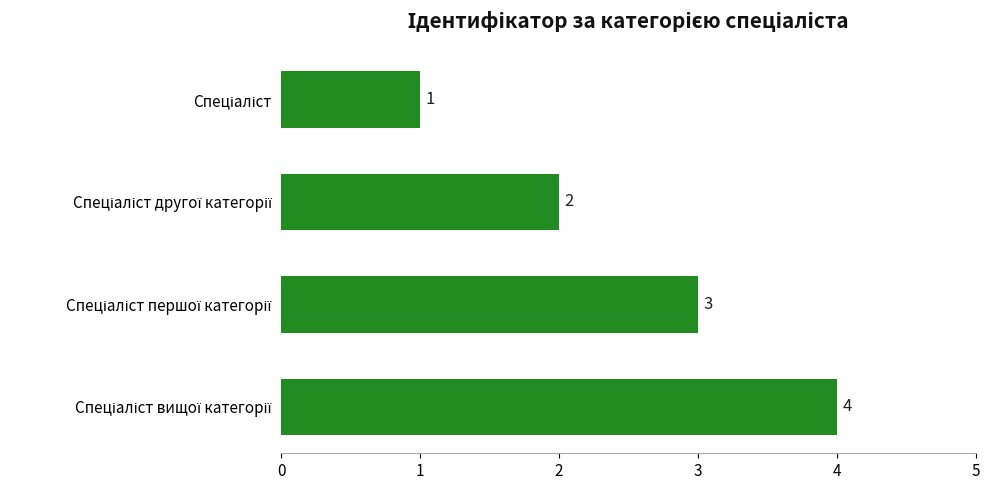

What is the greatest value displayed?

4